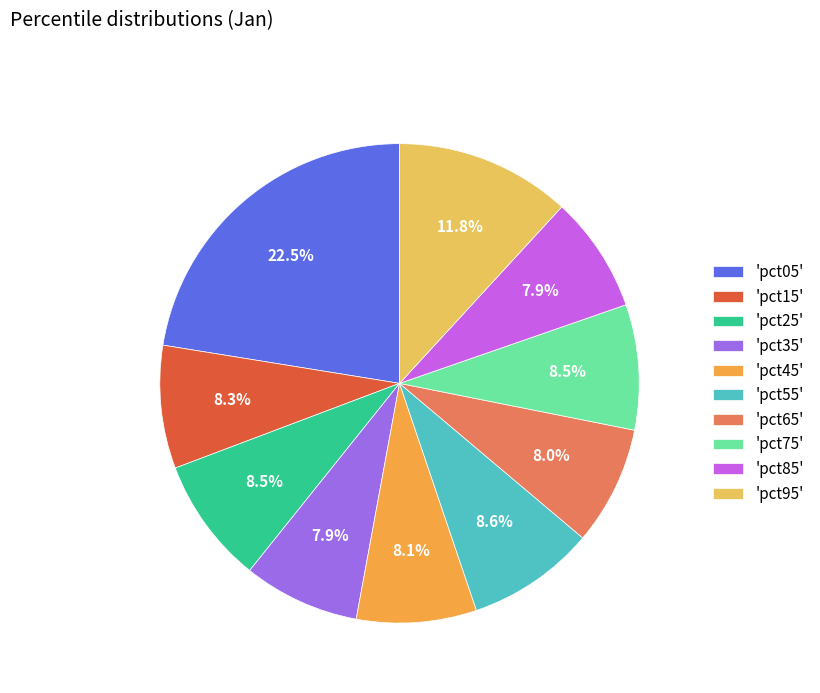

To the nearest percent, what is the difference between the largest and smallest slice percentages?

15%